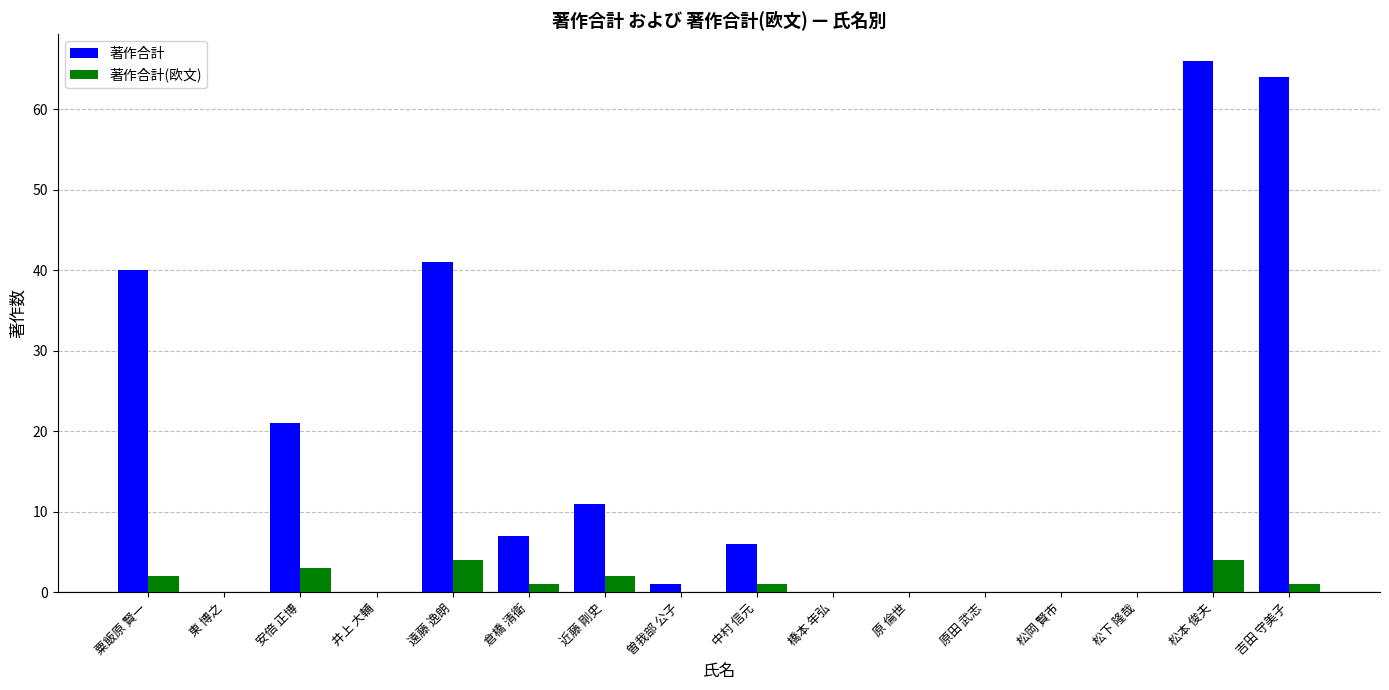

How many groups of bars are there?

16